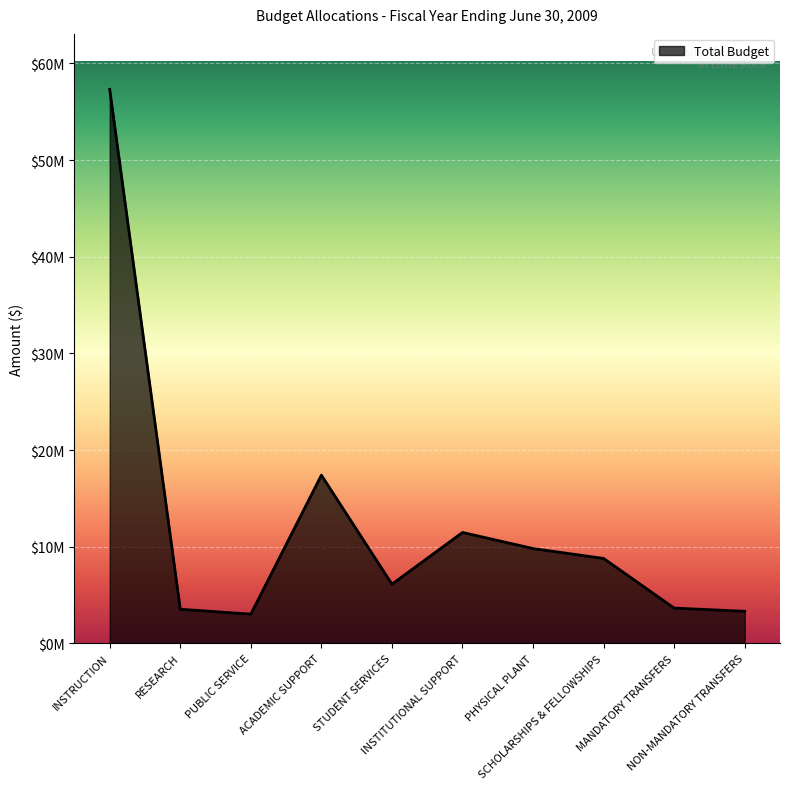

Is this an area chart (filled region under the line)?

Yes